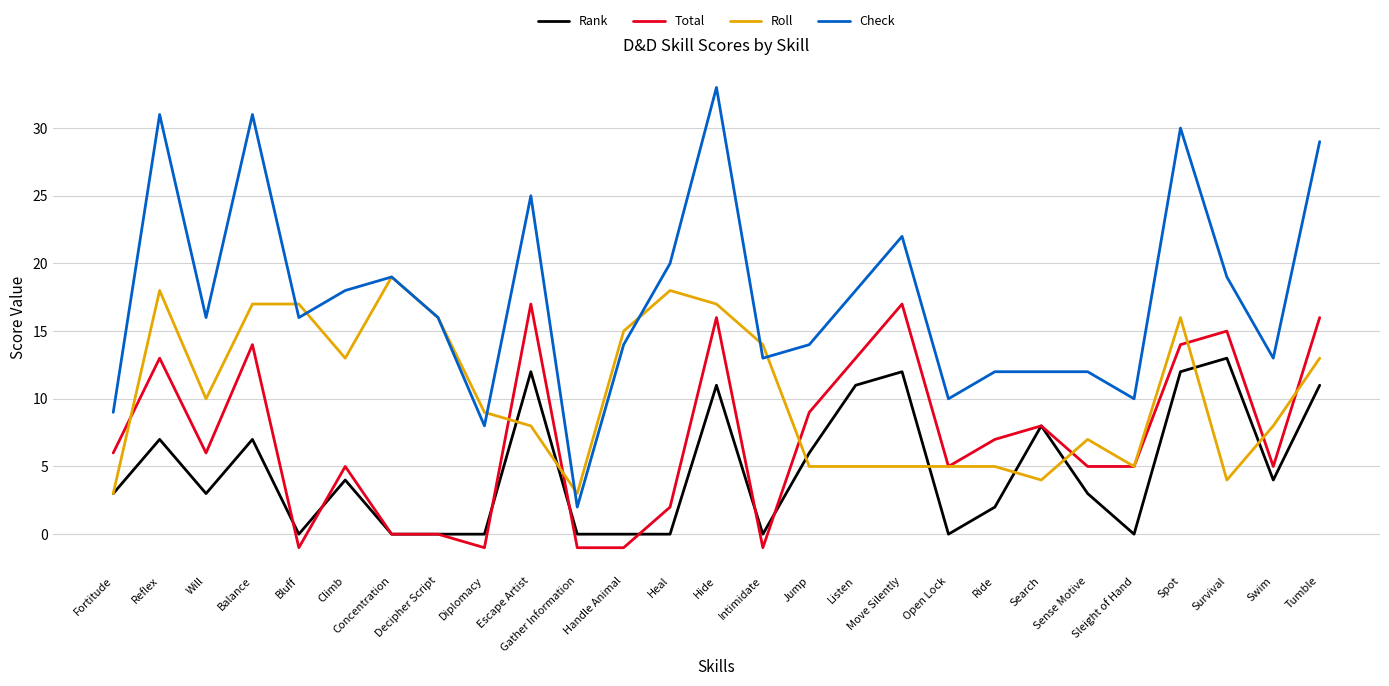

The Total series shows 3 at Sense Motive. True or false?

False